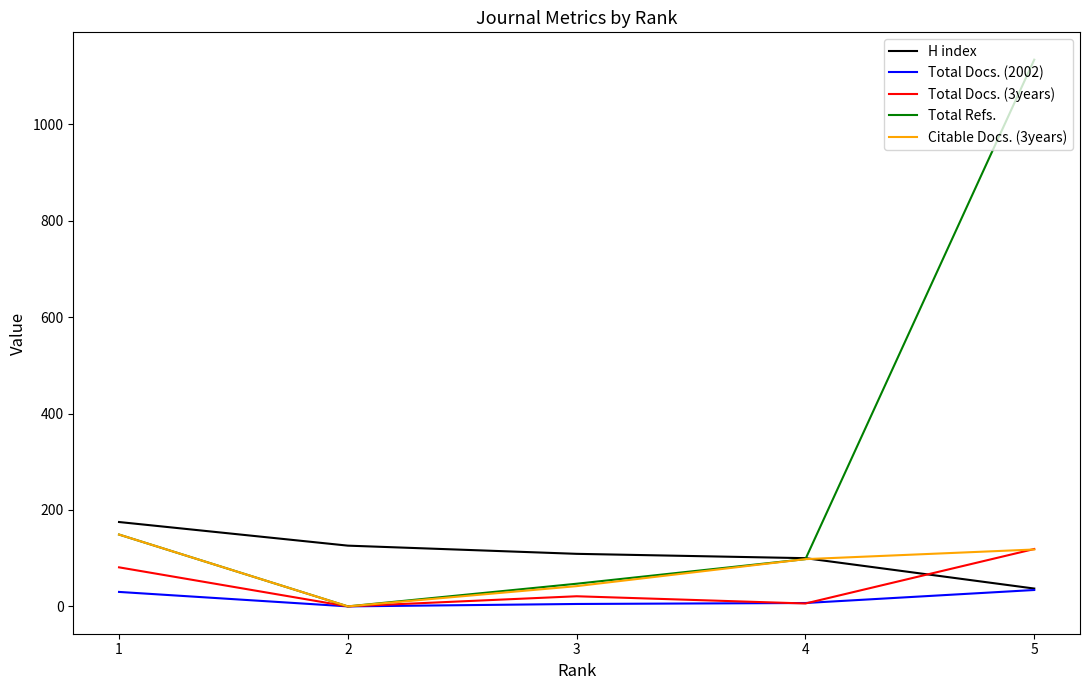

List the labels in order of Total Refs. value, largest first.

5, 1, 4, 3, 2